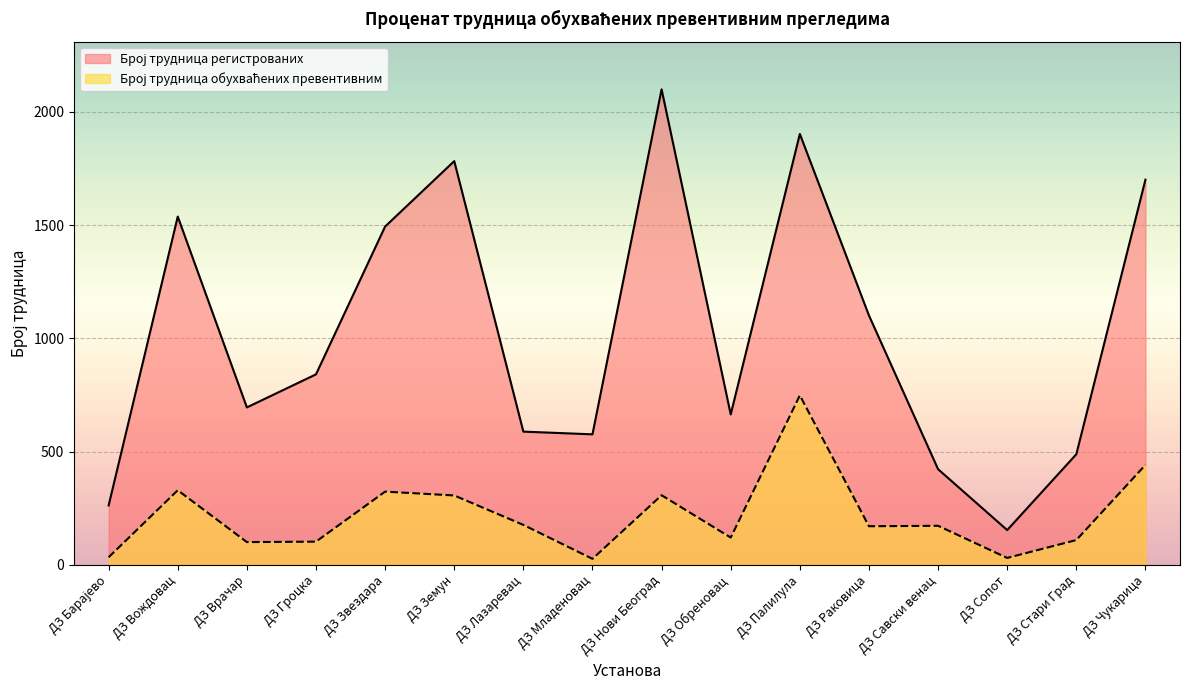

Where does the Број трудница регистрованих series first go above 841?

ДЗ Вождовац